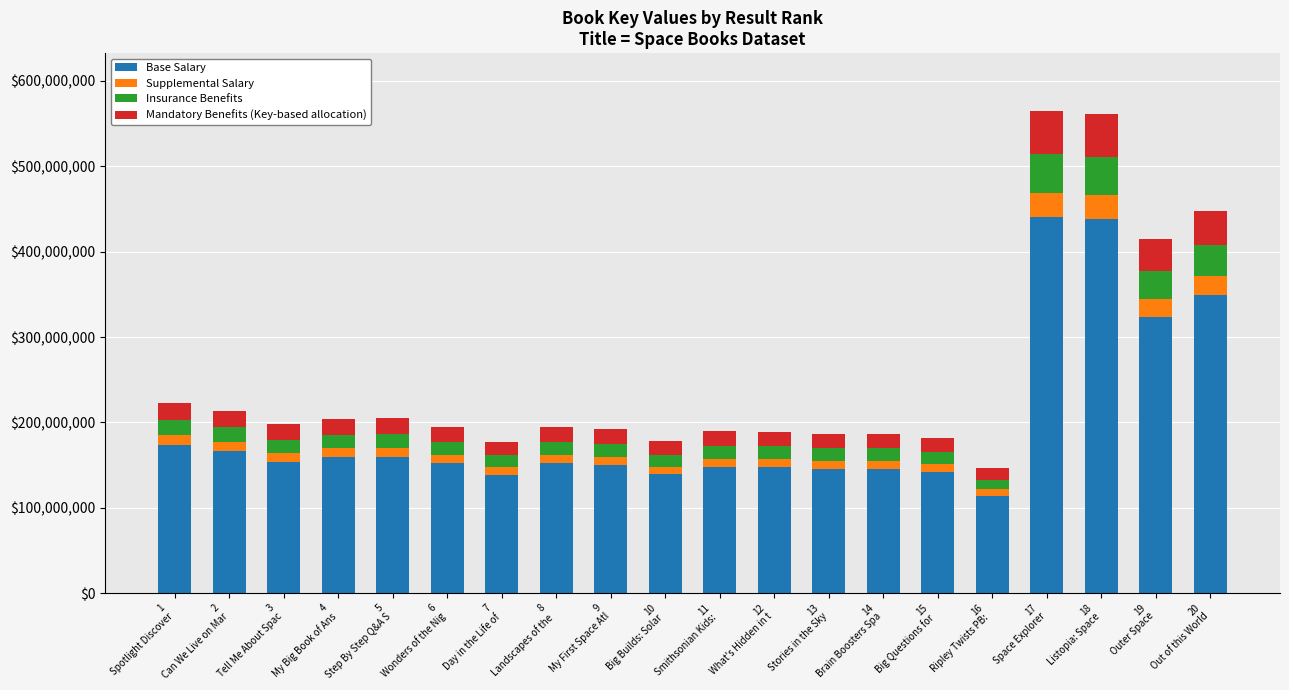

What is the lowest value of the Base Salary series?

114027223